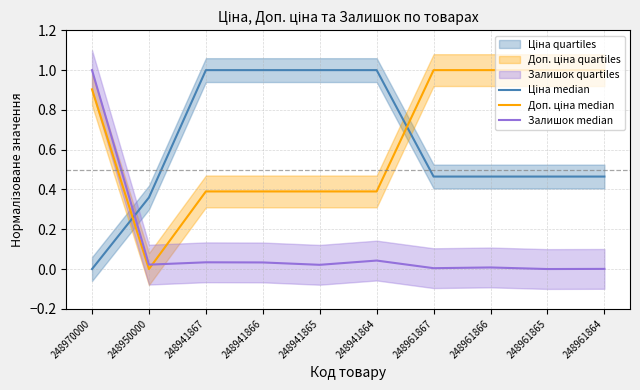

What is the greatest value displayed?

1.0